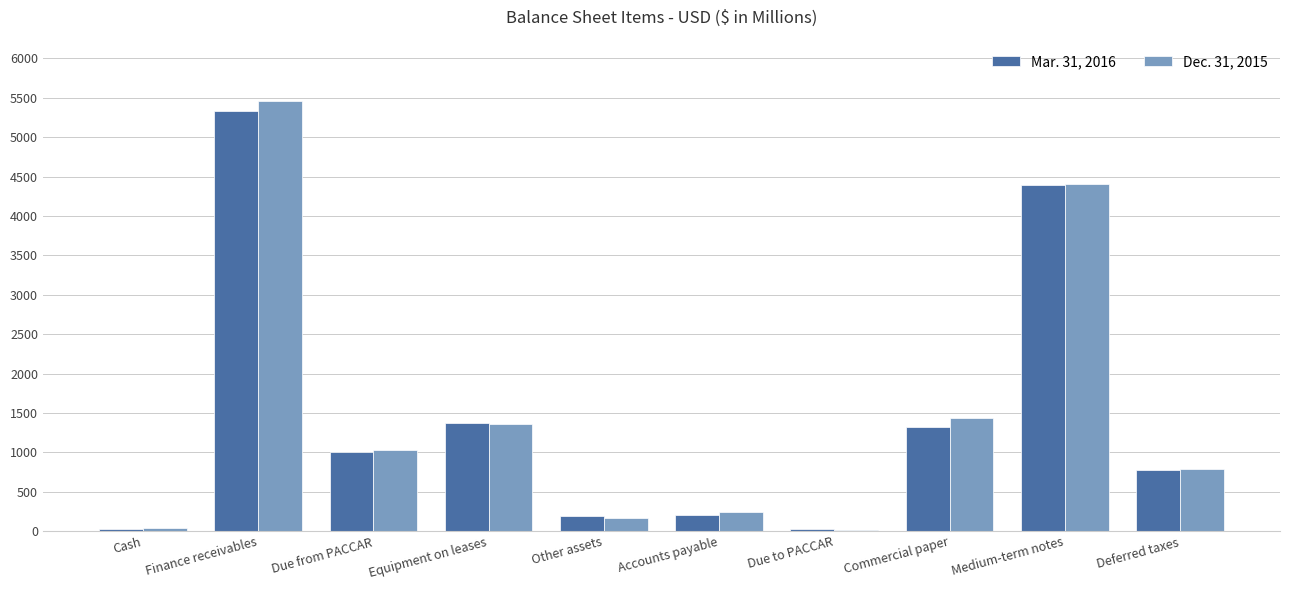

Count the number of categories in the chart.

10